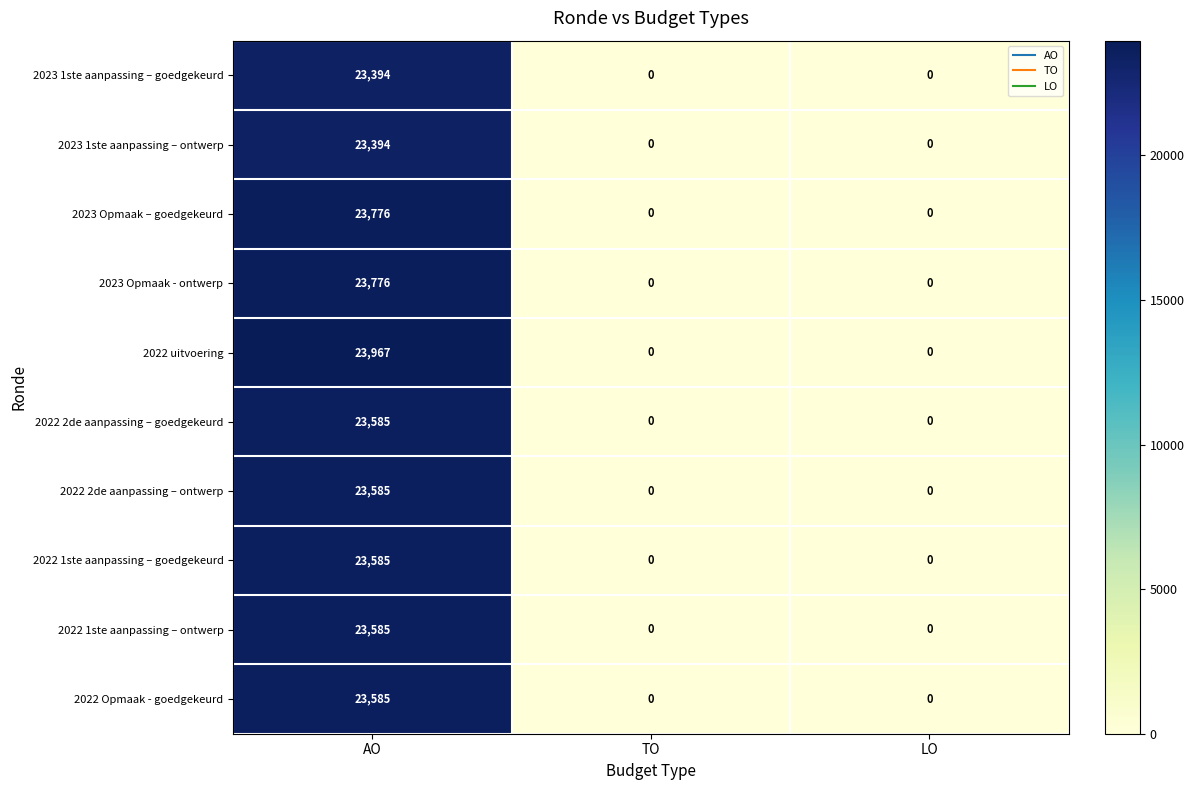

What is the maximum value shown in the chart?

23967